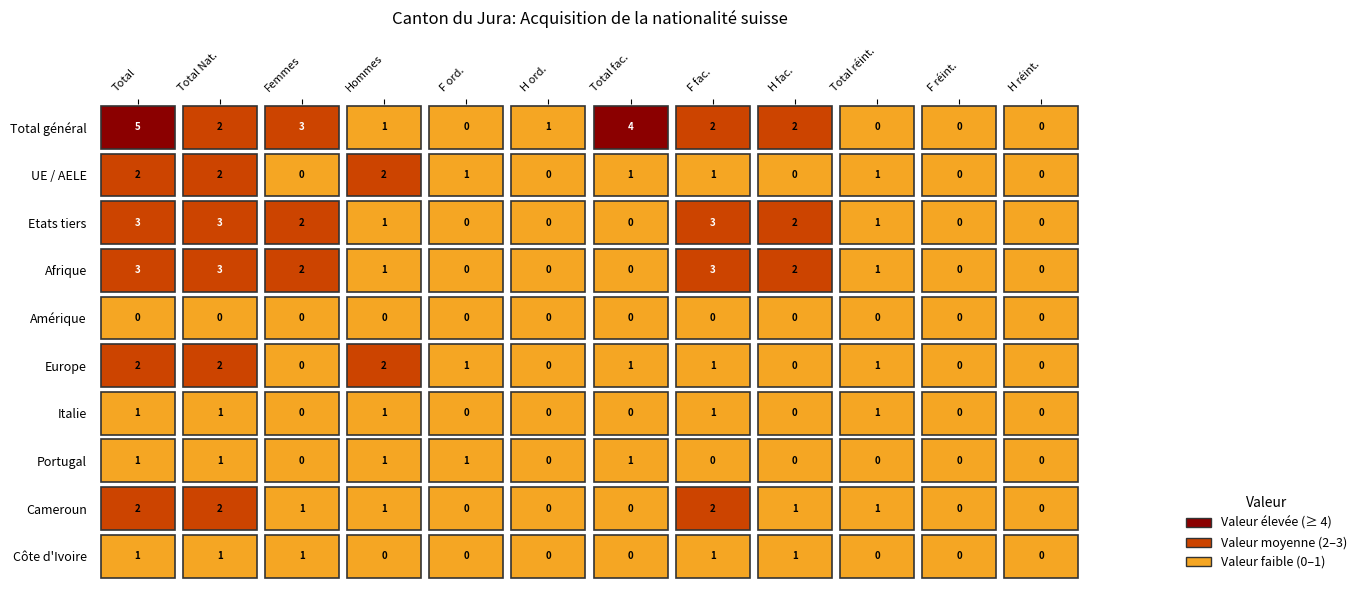

List the series in order of their peak value, highest first.

Total général, Etats tiers, Afrique, UE / AELE, Europe, Cameroun, Italie, Portugal, Côte d'Ivoire, Amérique